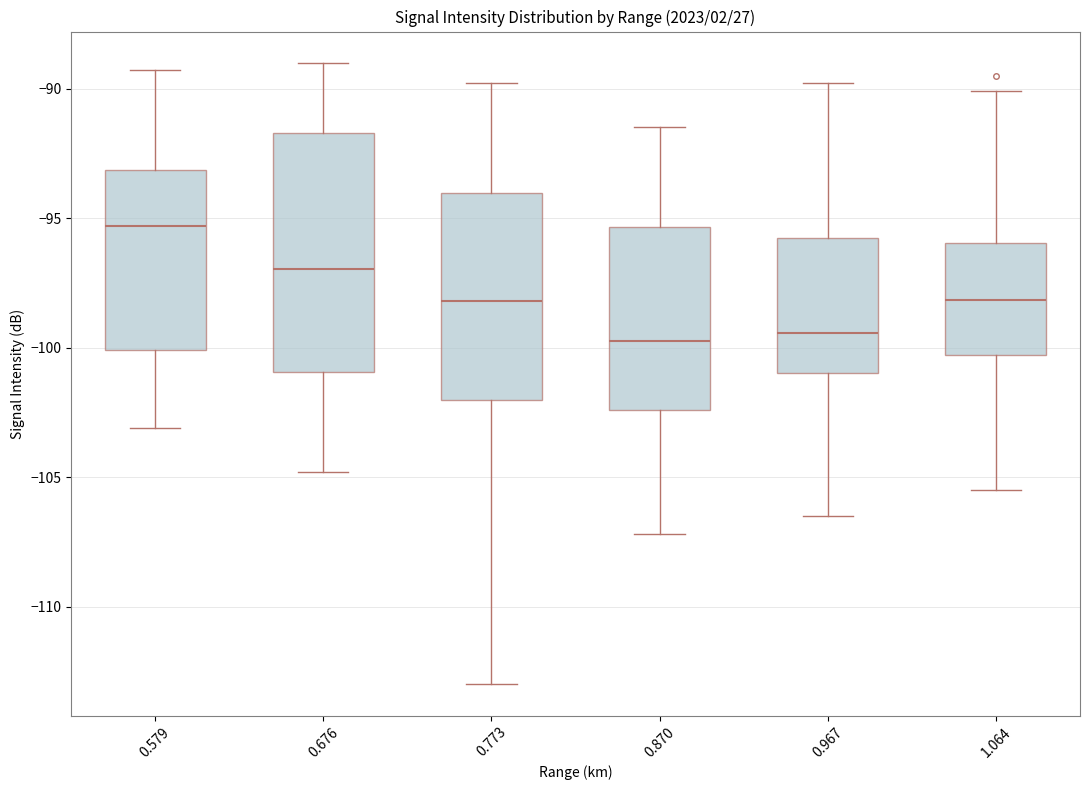

Which box is the tallest, from its lower edge to its upper edge?

0.676